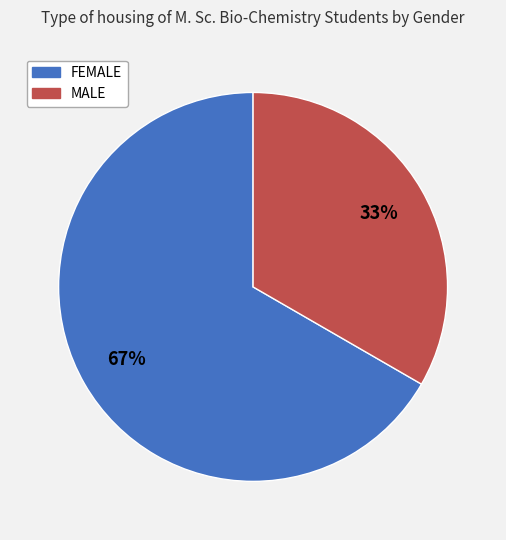

Which slice is the smallest?

MALE